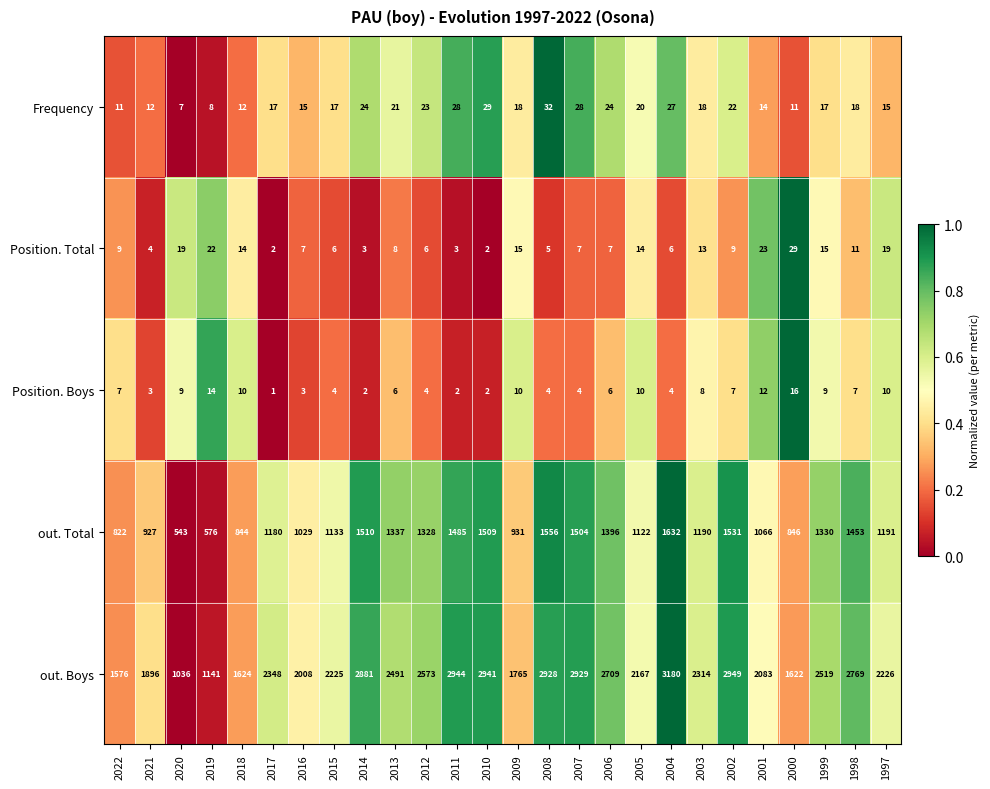

Which series has the largest range (max minus min)?

out. Boys